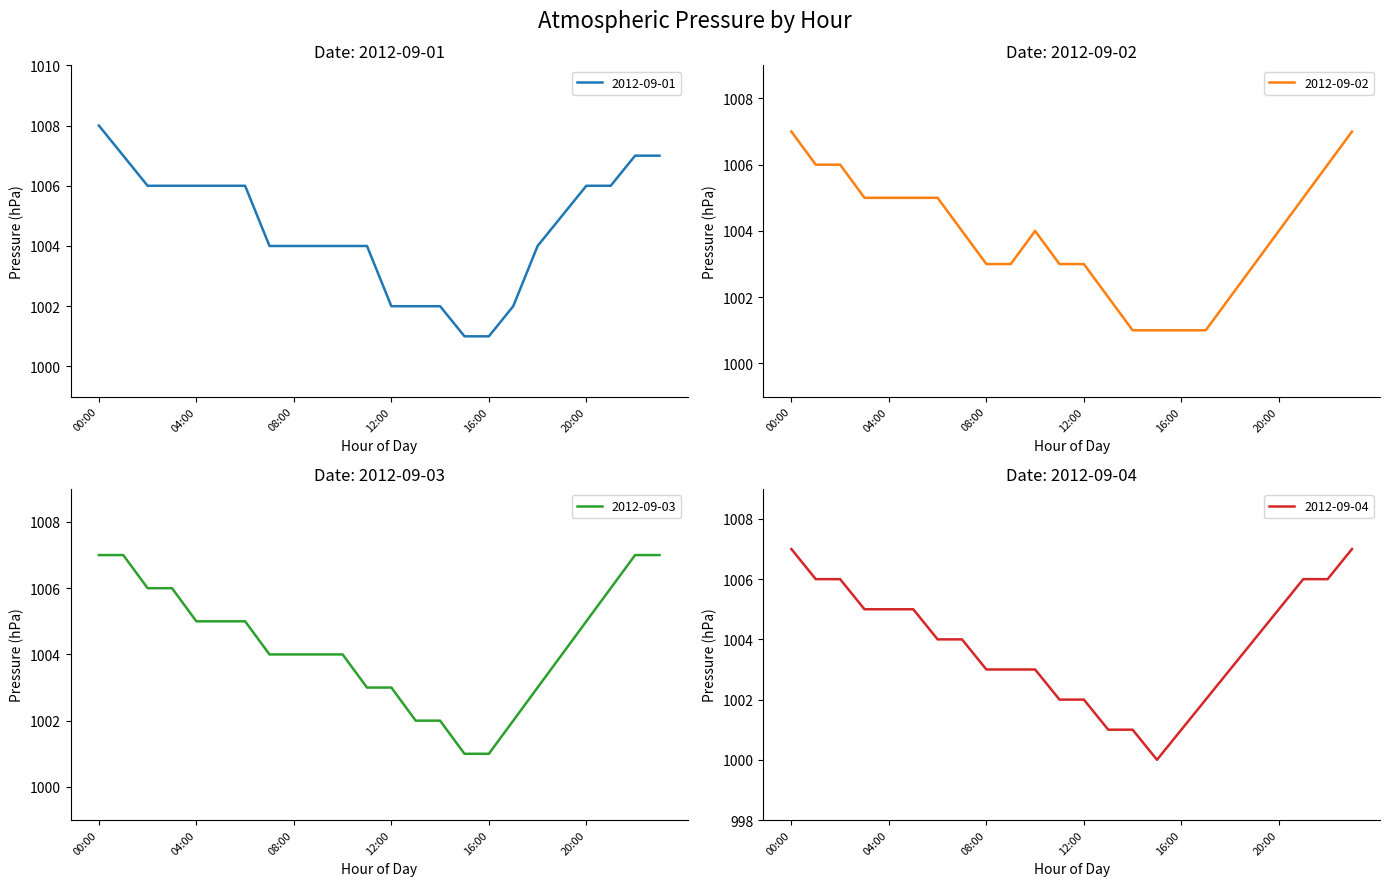

At 22:00, list the series in order from smallest to largest.

2012-09-02, 2012-09-04, 2012-09-01, 2012-09-03